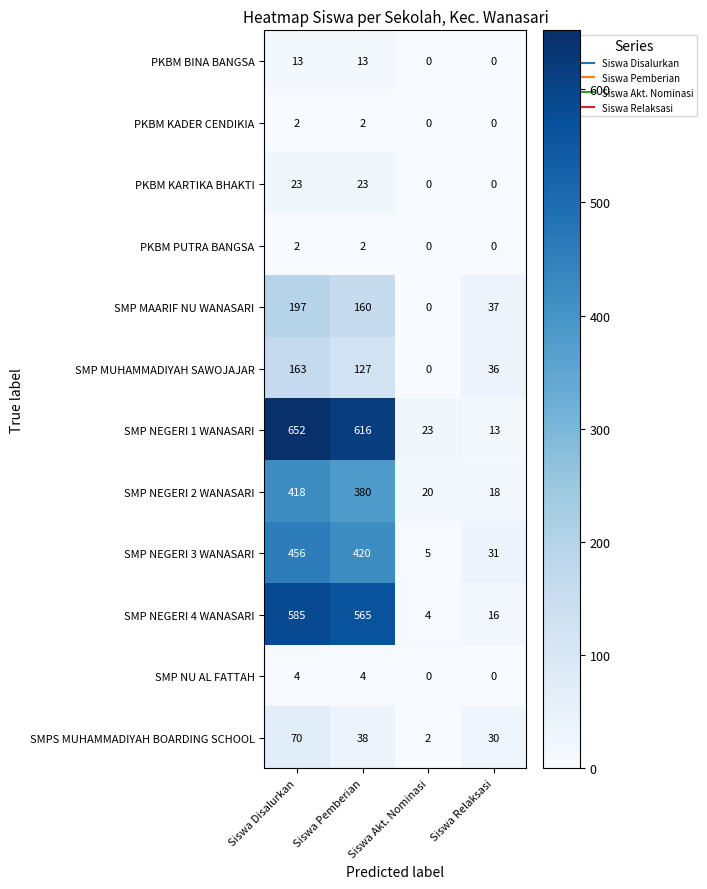

Which label corresponds to the largest value in the chart?

Siswa Disalurkan